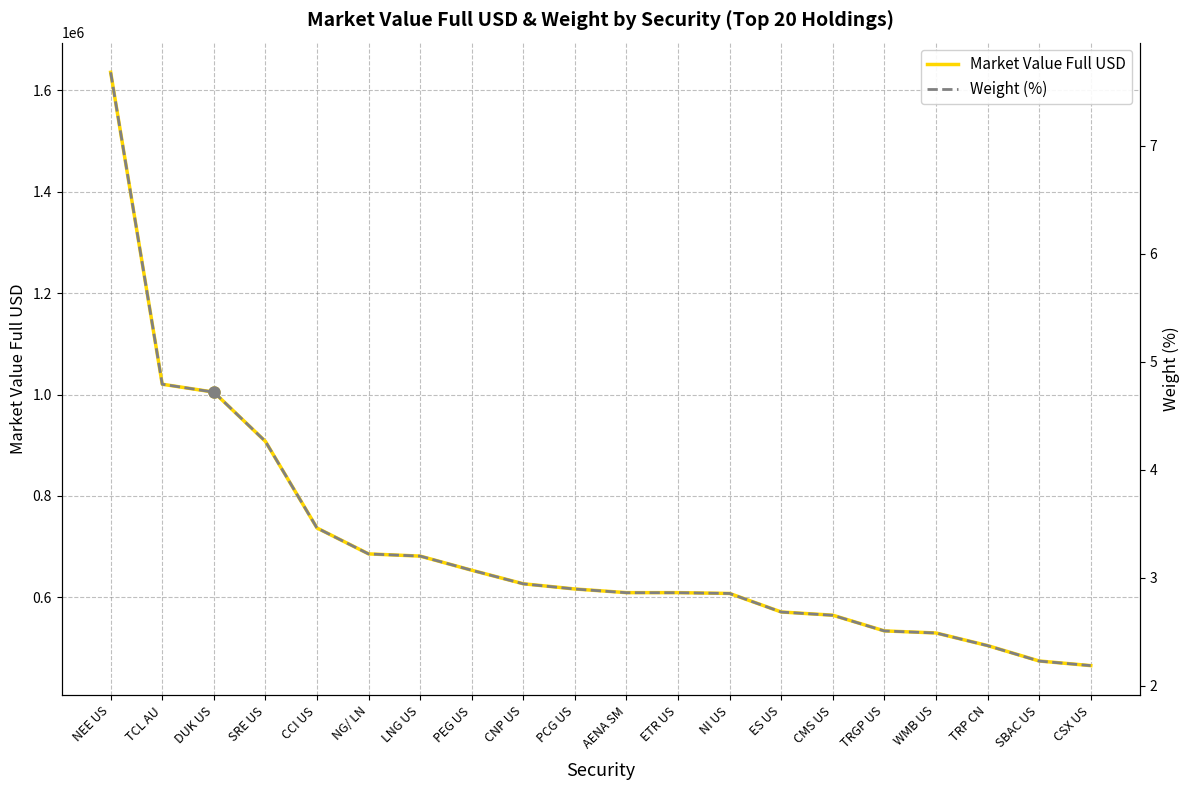

In Market Value Full USD, how many points are higher than both neighbors (excluding endpoints)?

1